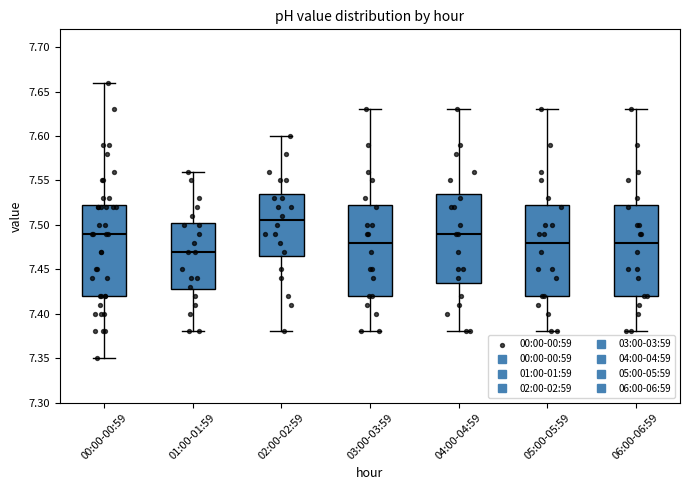

Which box's median line is the lowest?

01:00-01:59